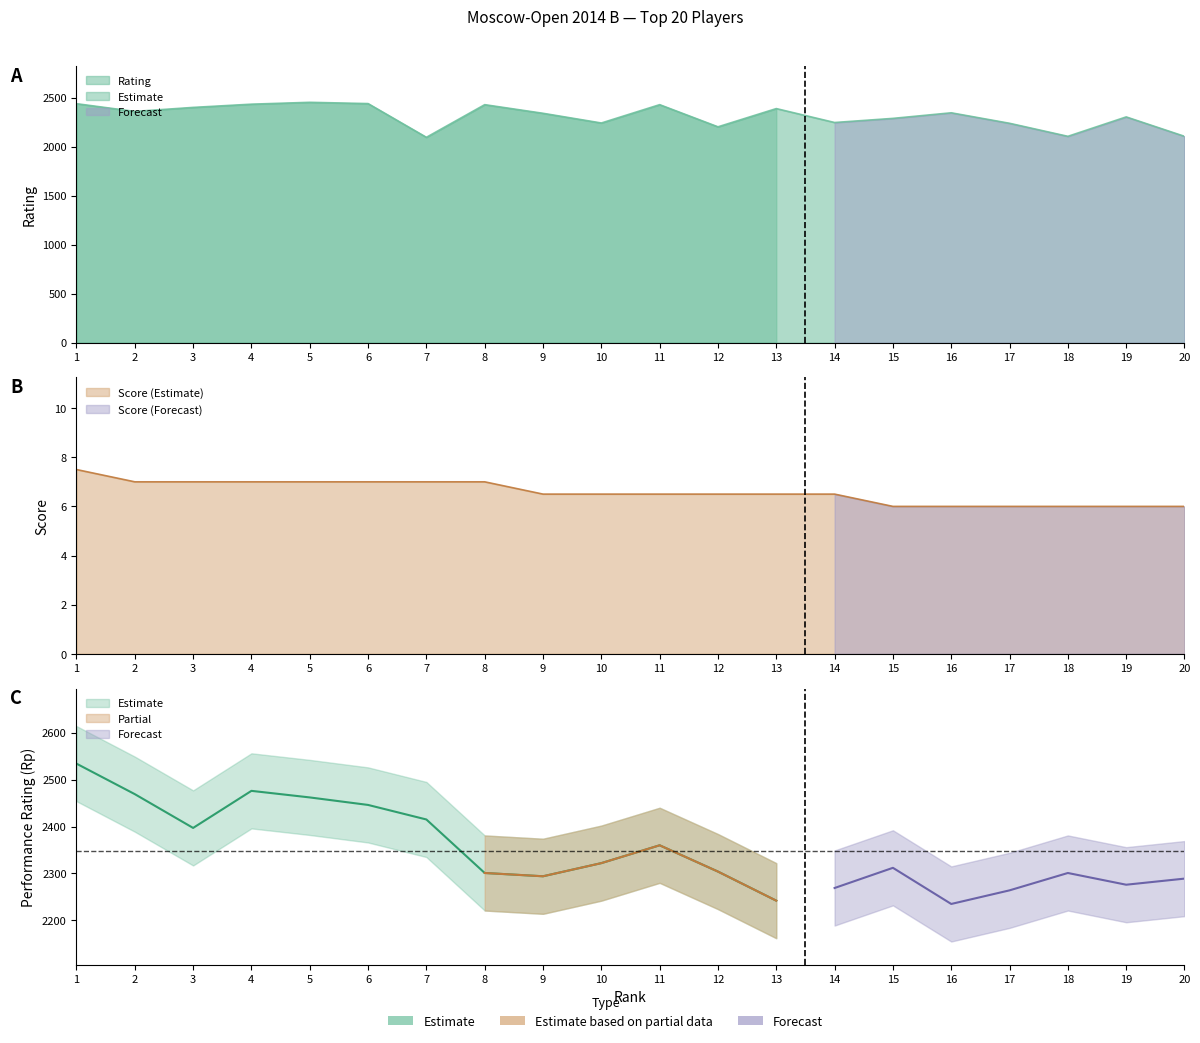

True or false: Score has a value of 7.0 at 2.

True